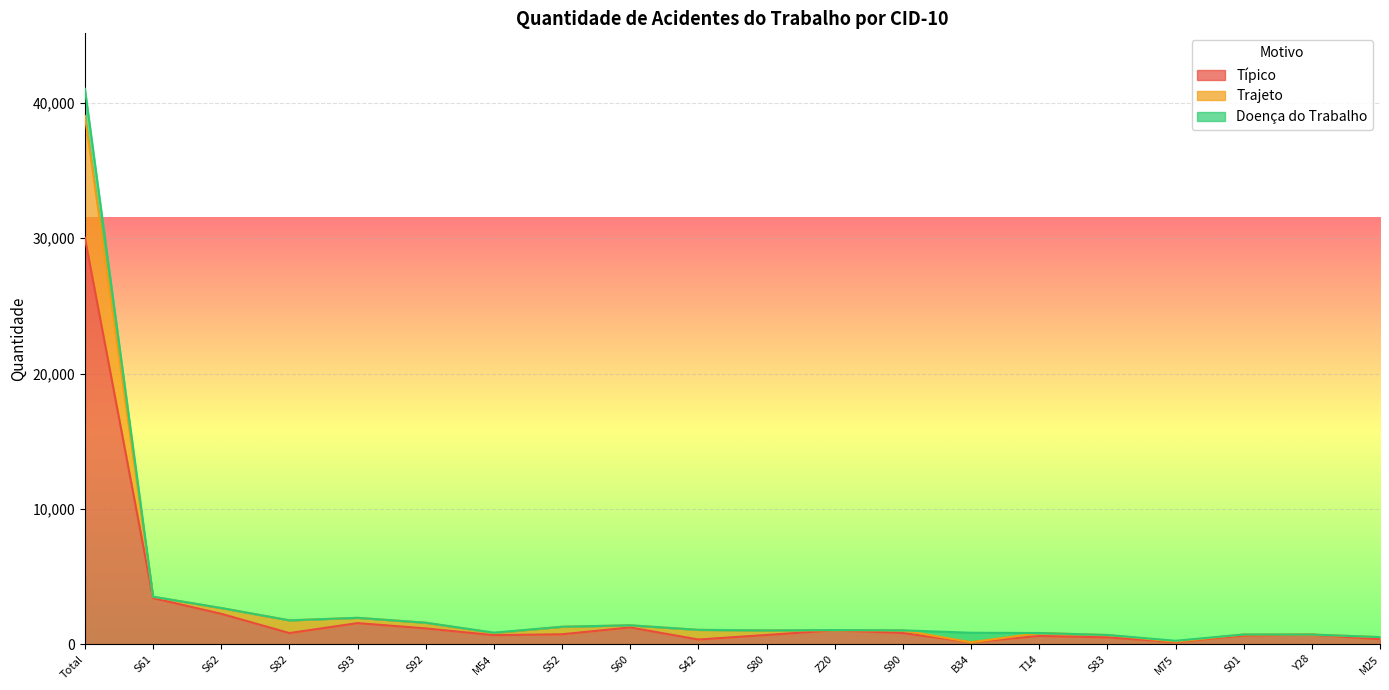

At which category is the sum across all series the highest?

Total